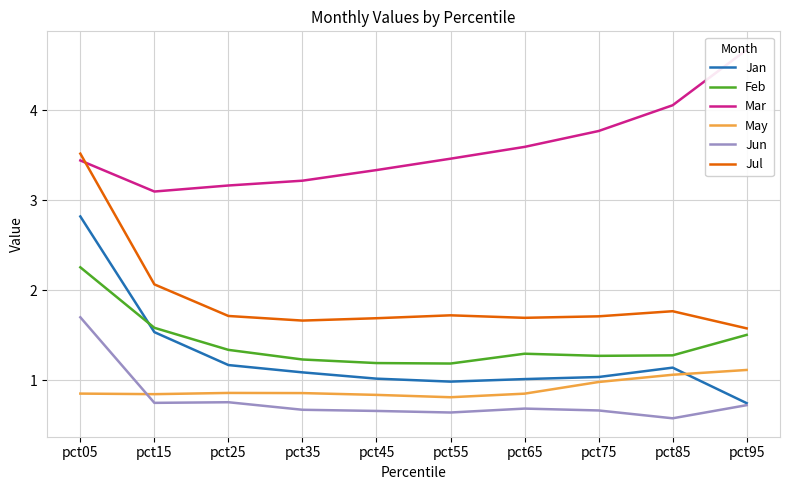

Reading left to right, what are all the values shown in this chart?

Jan: 2.8	1.5	1.2	1.1	1.0	1.0	1.0	1.0	1.1	0.7
Feb: 2.3	1.6	1.3	1.2	1.2	1.2	1.3	1.3	1.3	1.5
Mar: 3.4	3.1	3.2	3.2	3.3	3.5	3.6	3.8	4.1	4.7
May: 0.9	0.8	0.9	0.9	0.8	0.8	0.9	1.0	1.1	1.1
Jun: 1.7	0.7	0.8	0.7	0.7	0.6	0.7	0.7	0.6	0.7
Jul: 3.5	2.1	1.7	1.7	1.7	1.7	1.7	1.7	1.8	1.6